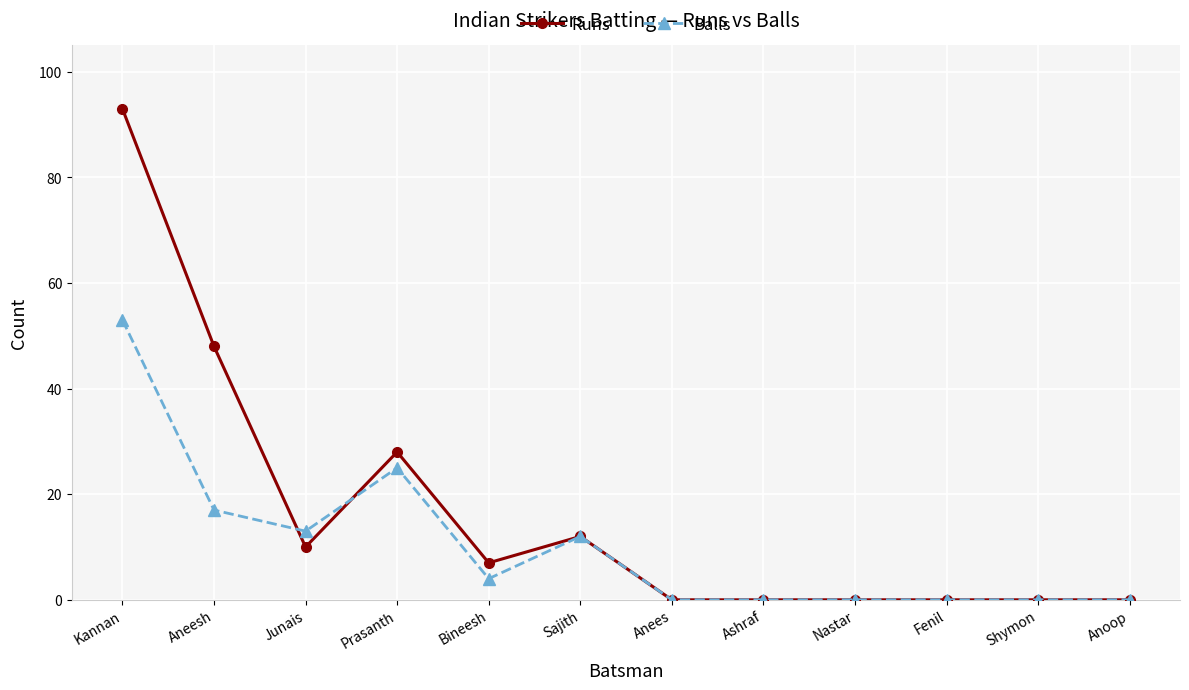

What is the sum of all Runs values?

198